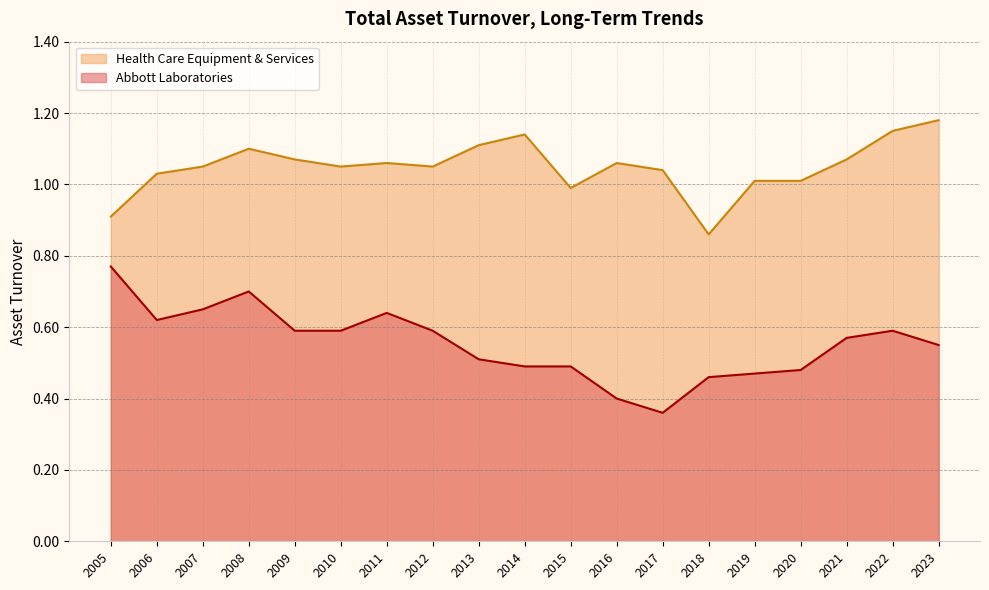

True or false: Abbott Laboratories and Health Care Equipment & Services intersect in this chart.

False